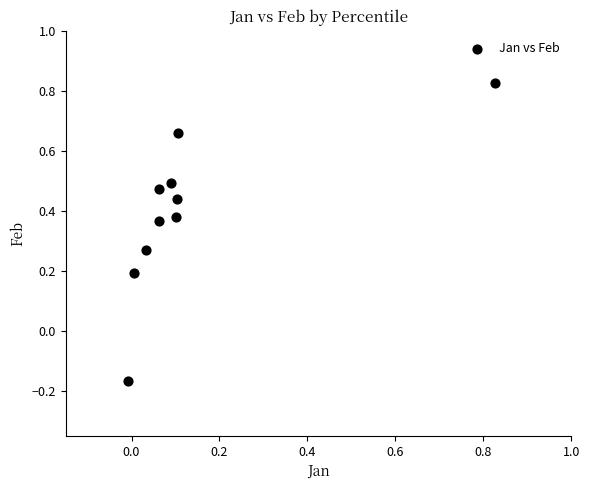

What is the range of Y values (max minus min)?

1.0